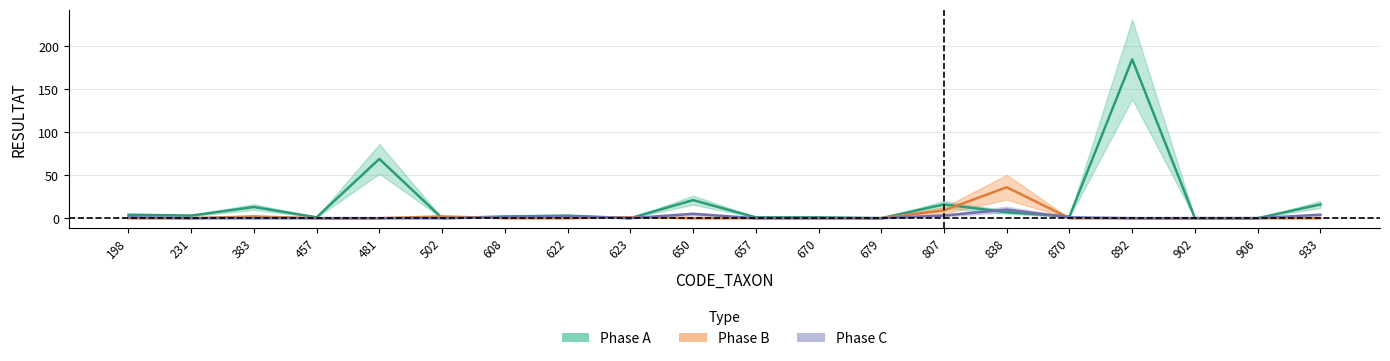

True or false: Phase A and Phase B intersect in this chart.

True